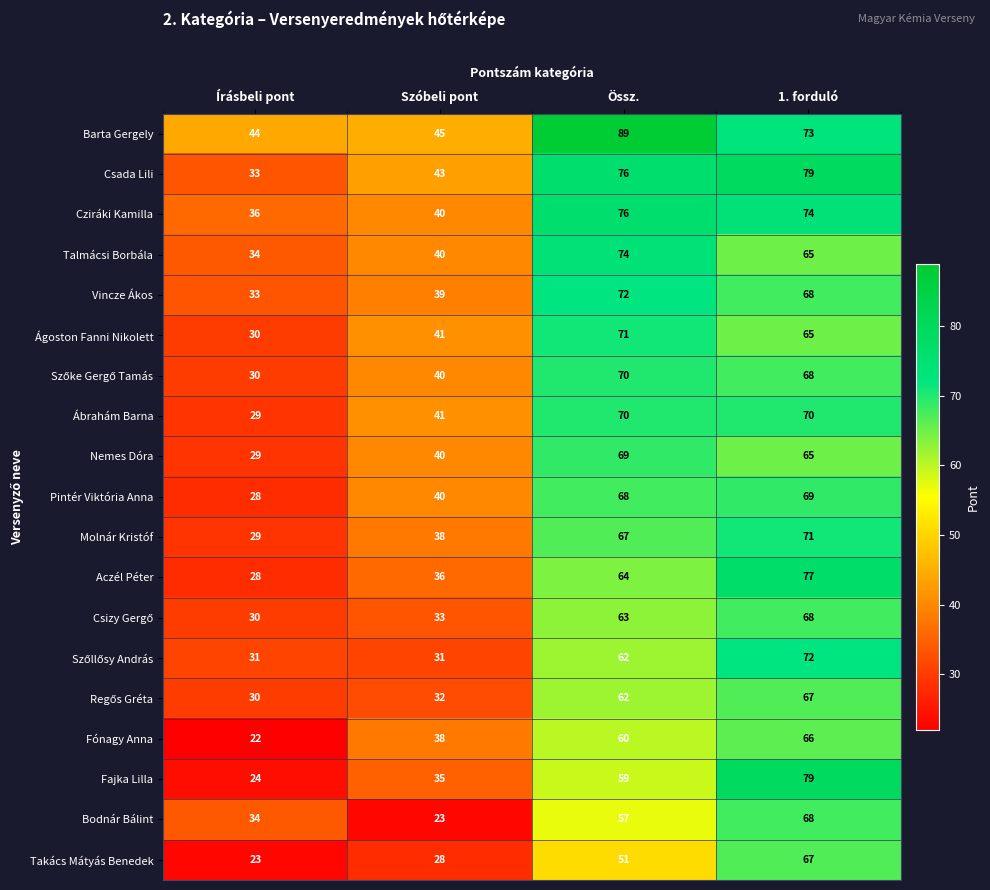

True or false: Barta Gergely has a value of 68 at Írásbeli pont.

False